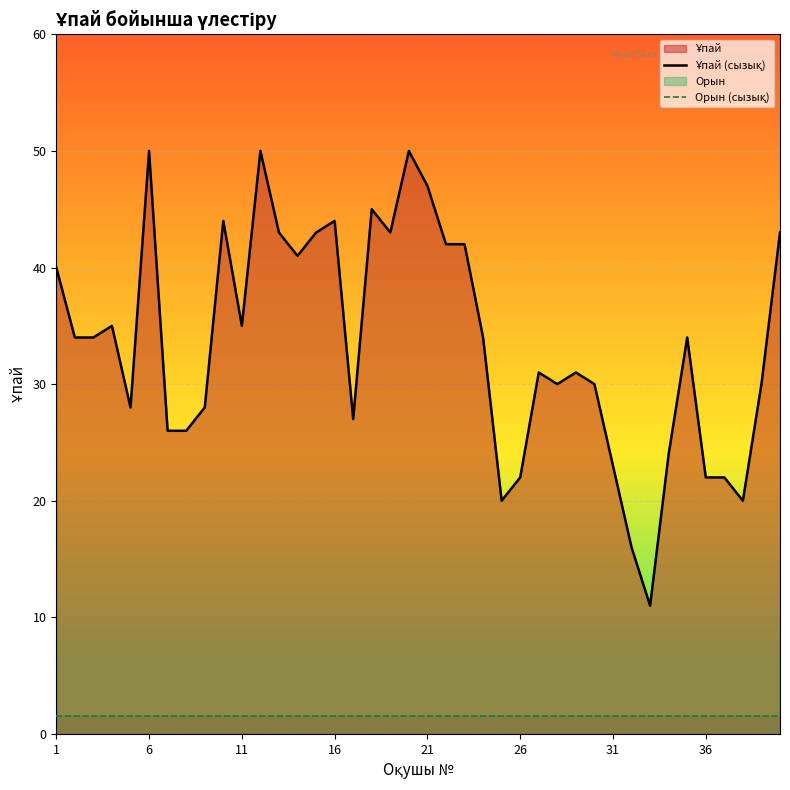

True or false: Орын (сызық) and Ұпай (сызық) intersect in this chart.

False